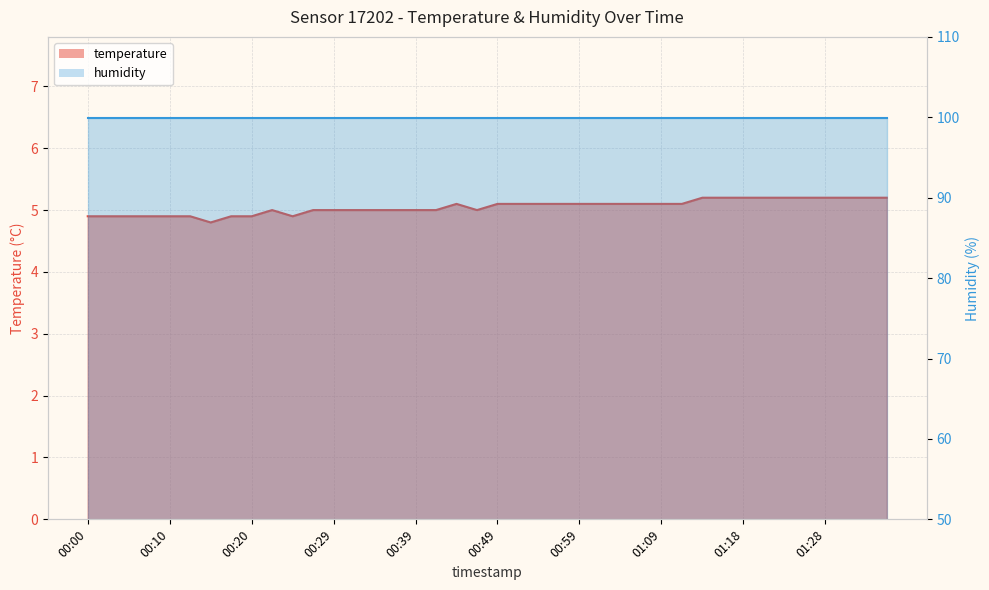

True or false: the data has more than 2 interior local peaks.

False